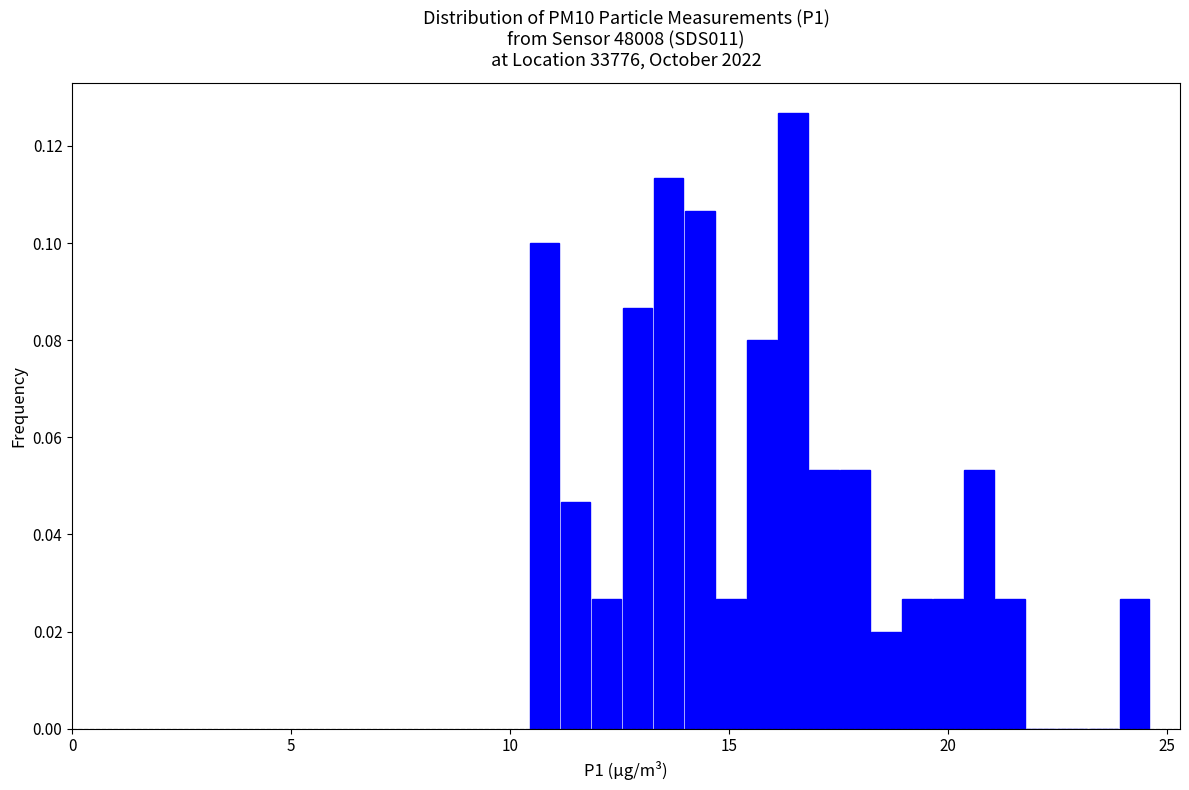

Around what value on the x-axis is the tallest bar? Give the approximate position of its centre, as read against the axis.

16.5